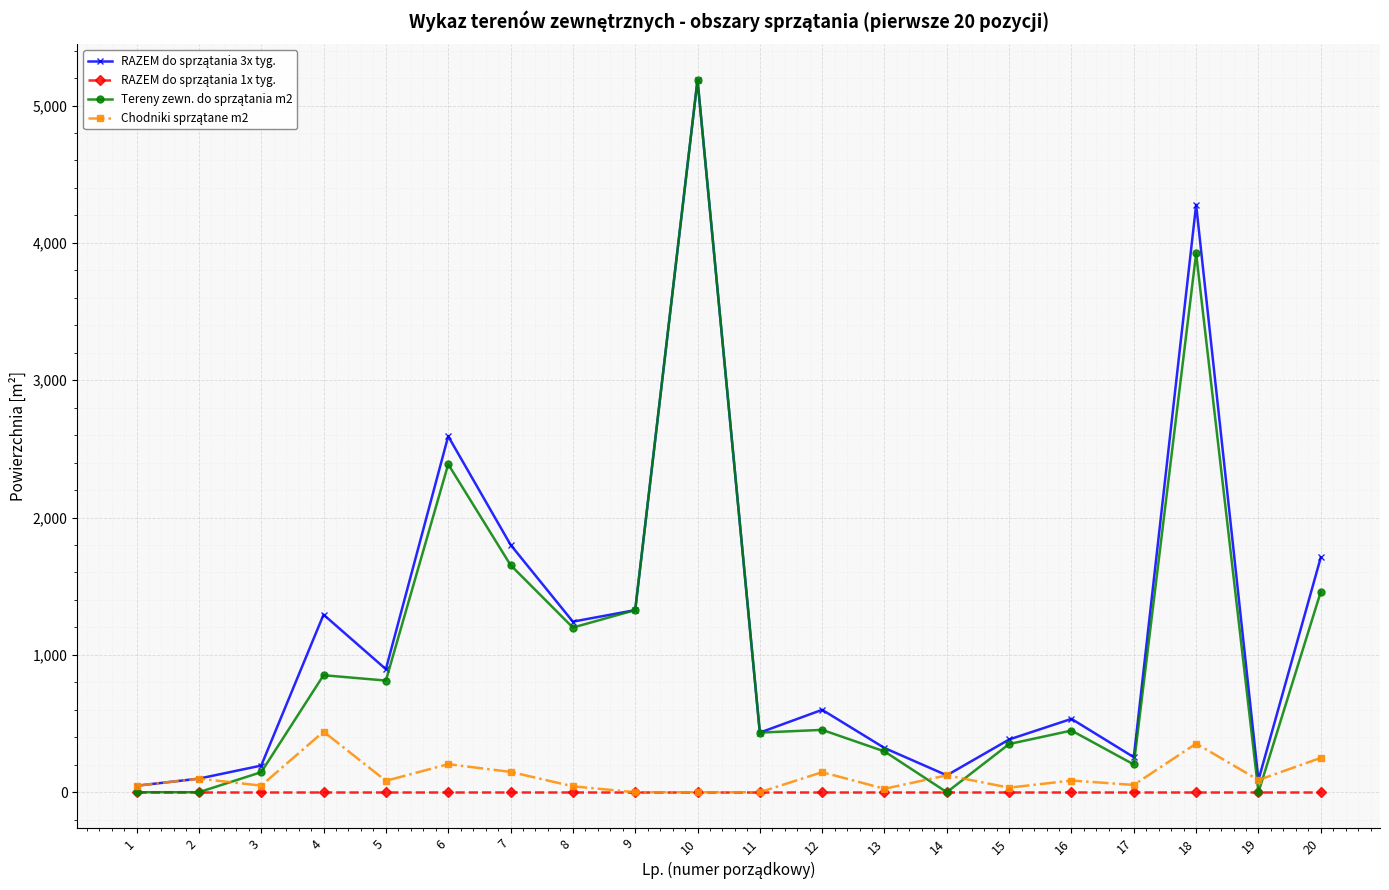

What is the greatest value displayed?

5186